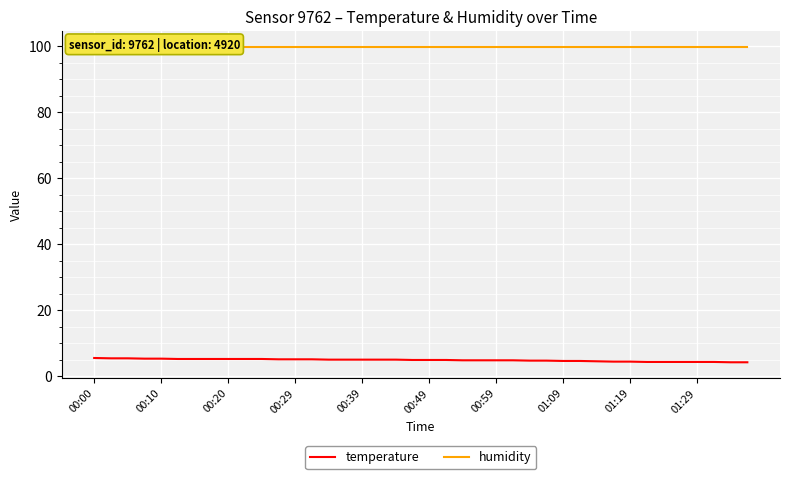

What is the minimum value for temperature?

4.2